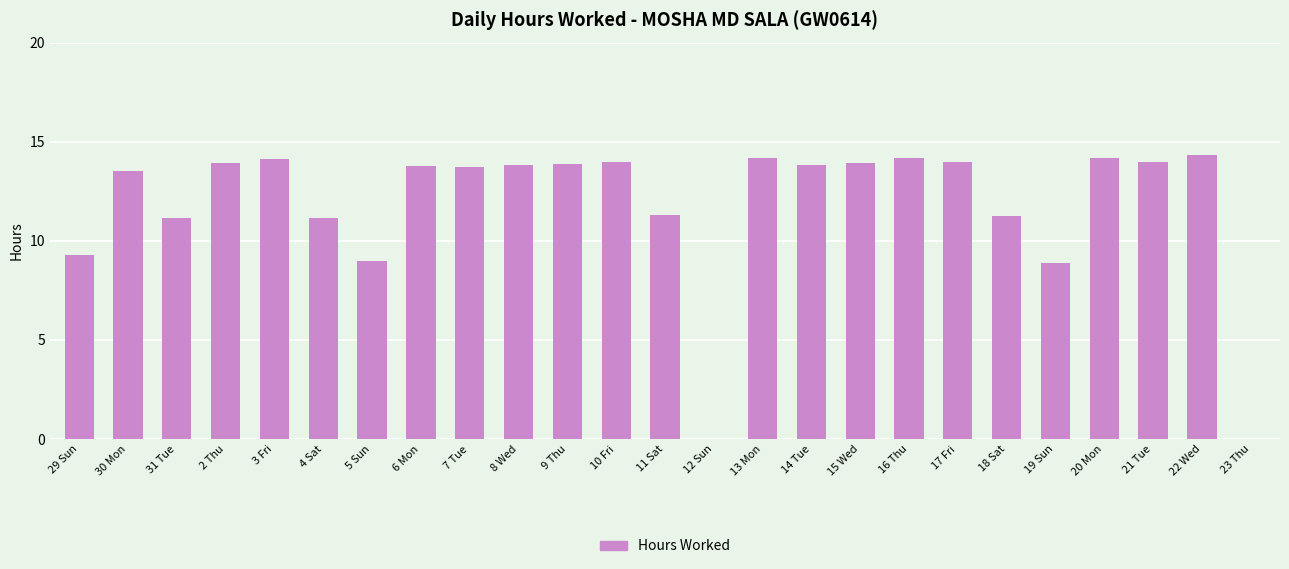

What is the difference between the values at 11 Sat and 21 Tue?

2.7